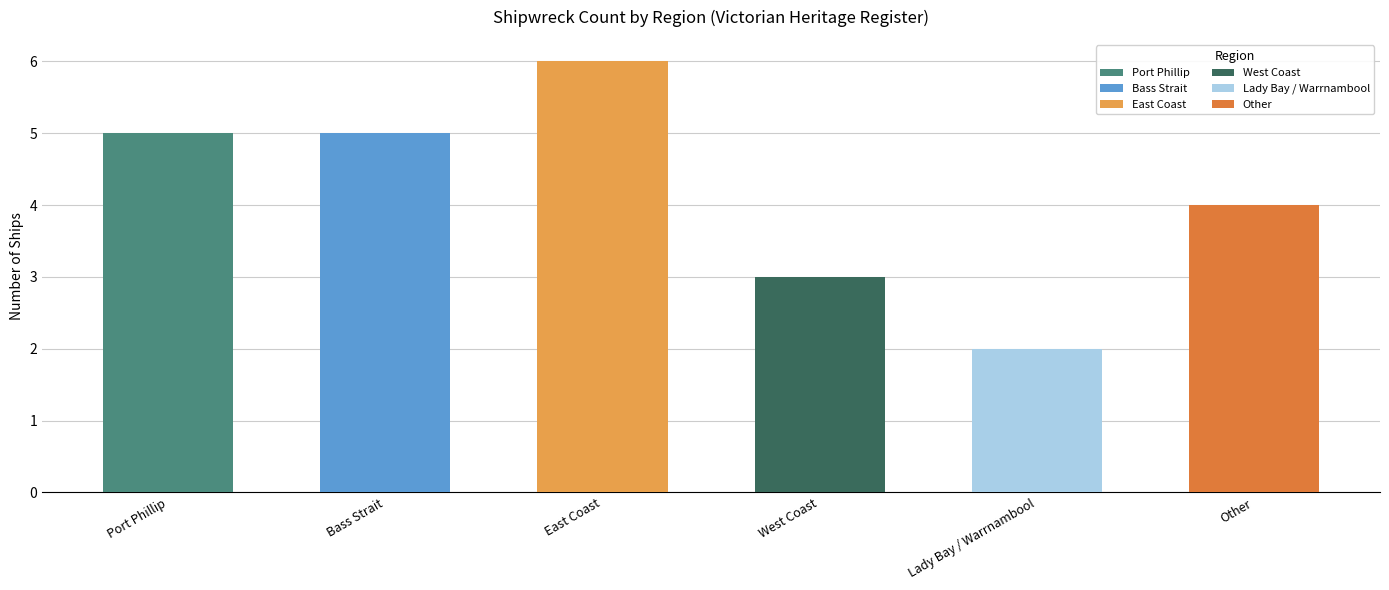

What is the greatest value displayed?

6